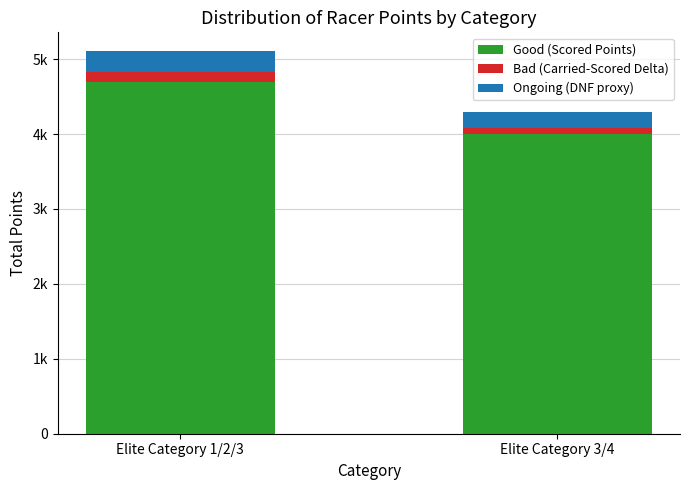

What are all the series names shown in the legend?

Good (Scored Points), Bad (Carried-Scored Delta), Ongoing (DNF proxy)